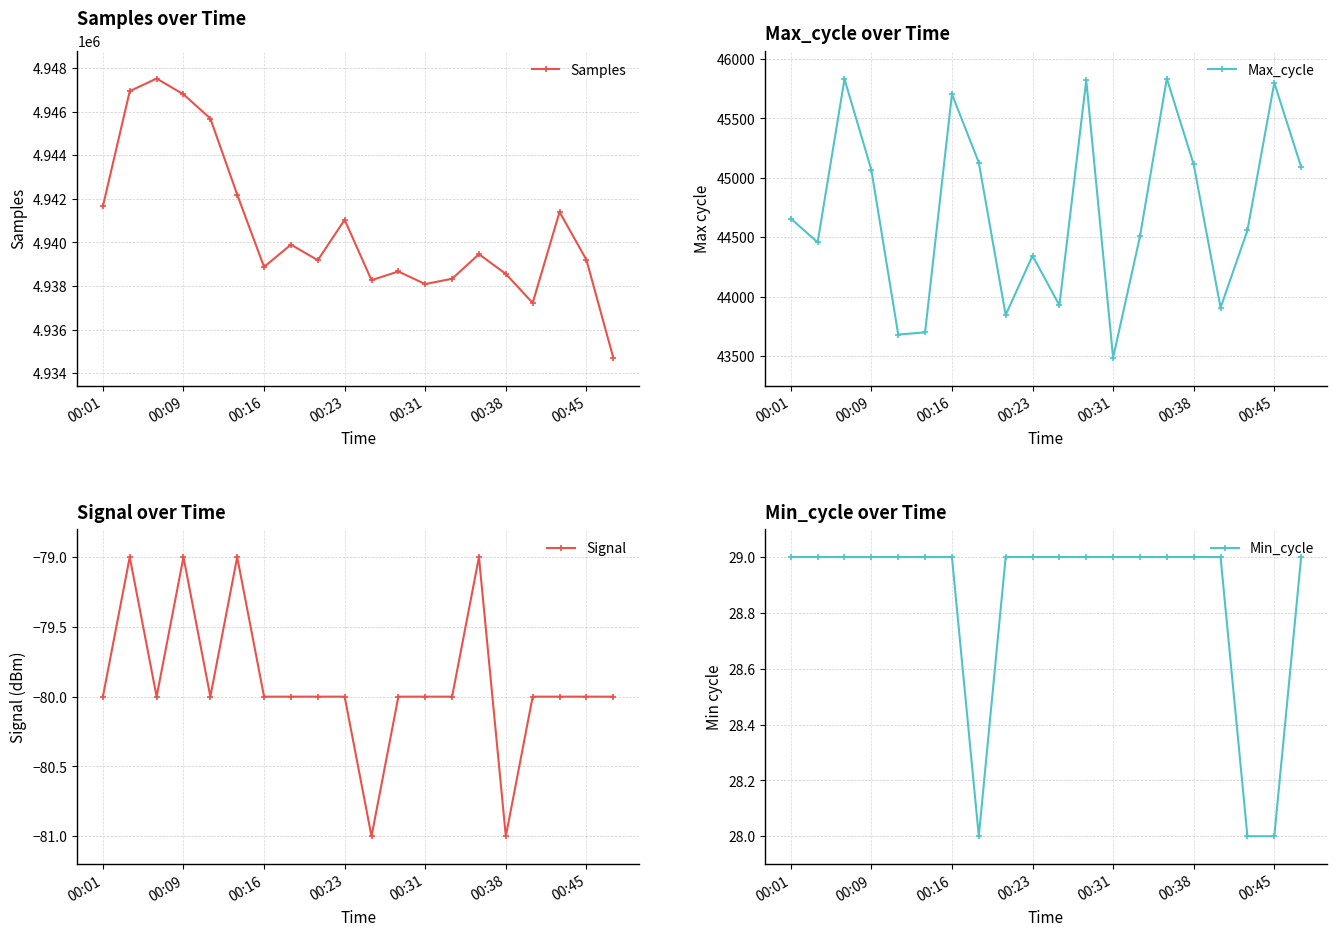

How many interior local peaks does the Samples series have?

6